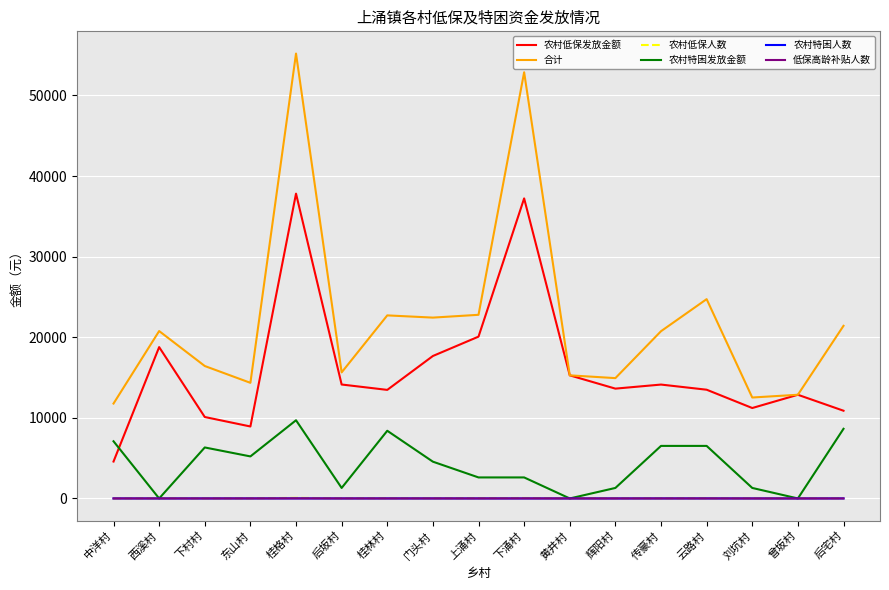

Which series has the widest spread of values?

合计